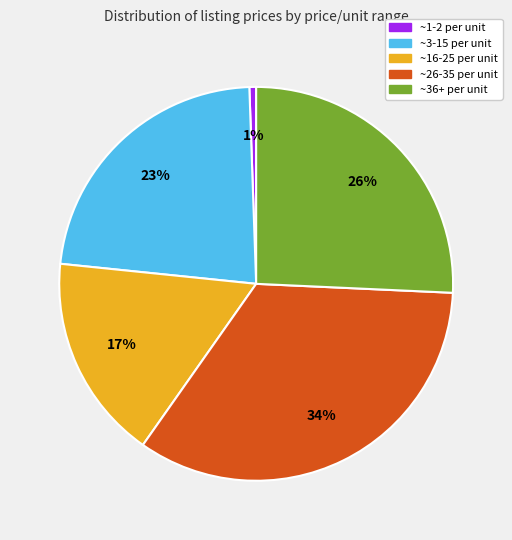

To the nearest percent, what is the average slice percentage?

20%